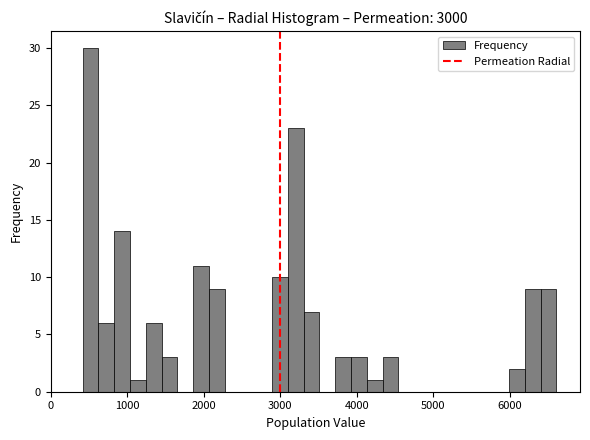

Read against the x-axis, roughly where is the centre of the tallest bar?

500